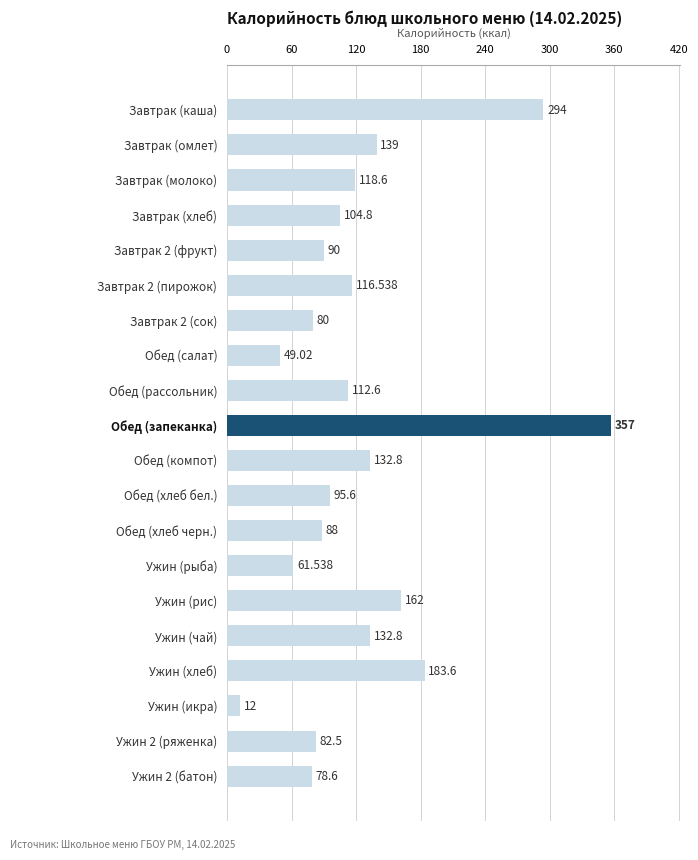

At which label is the value closest to 184?

Ужин (хлеб)